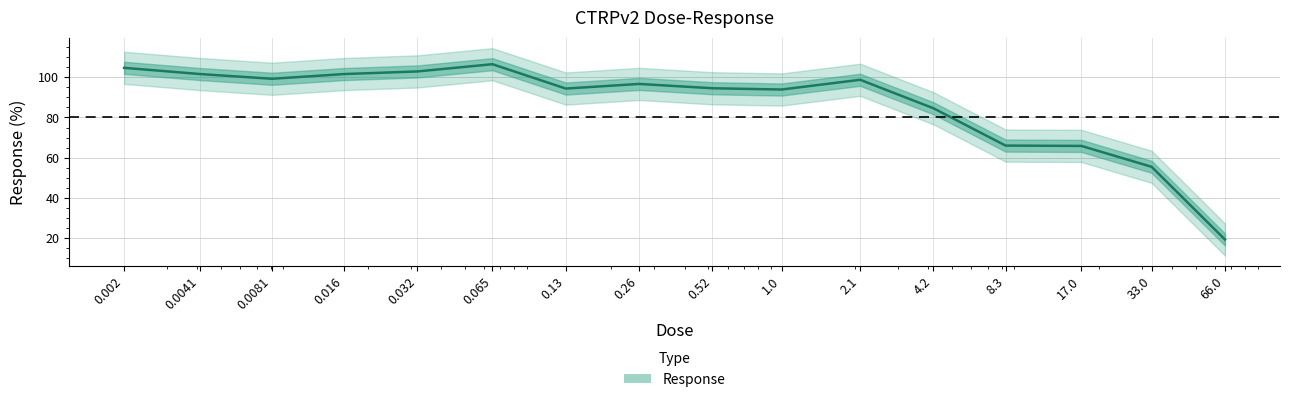

Which has a higher value, 17.0 or 8.3?

8.3